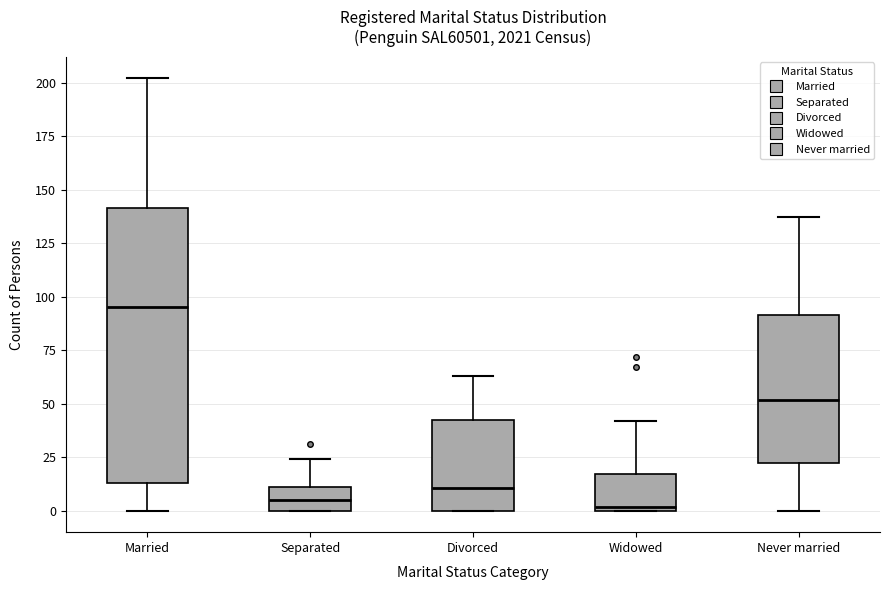

Comparing the boxes themselves (not the whiskers), which one is the tallest?

Married